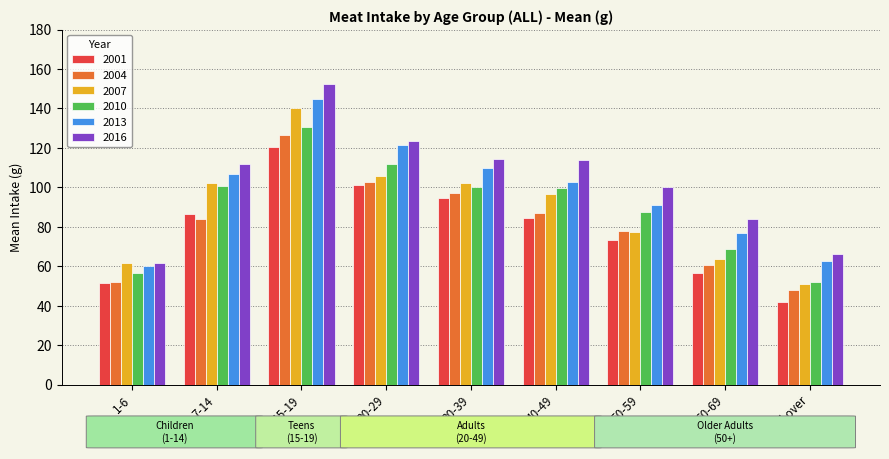

At which category does the chart reach its peak across all series?

15-19